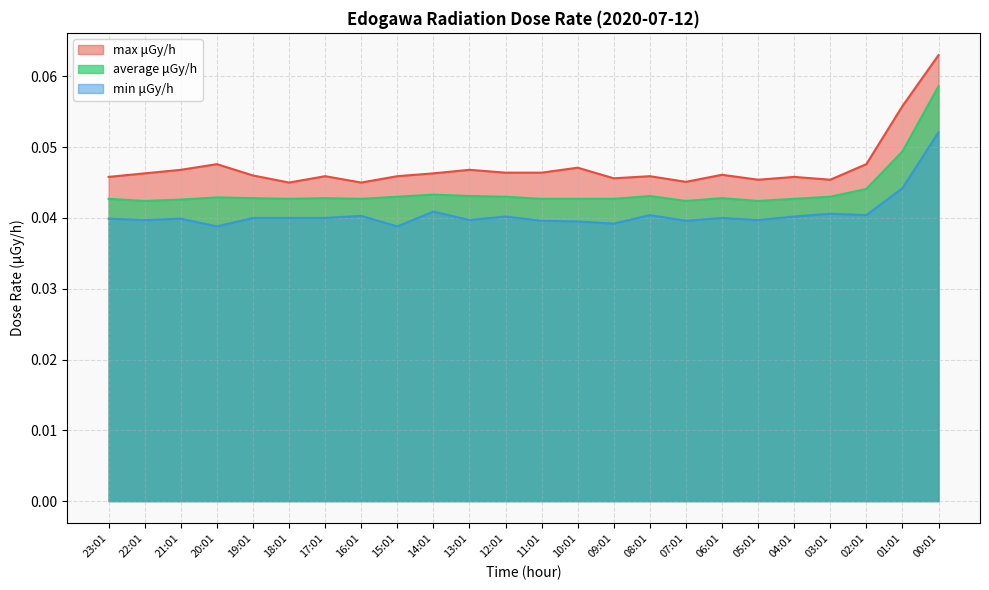

At which category does max μGy/h reach its first local valley?

18:01